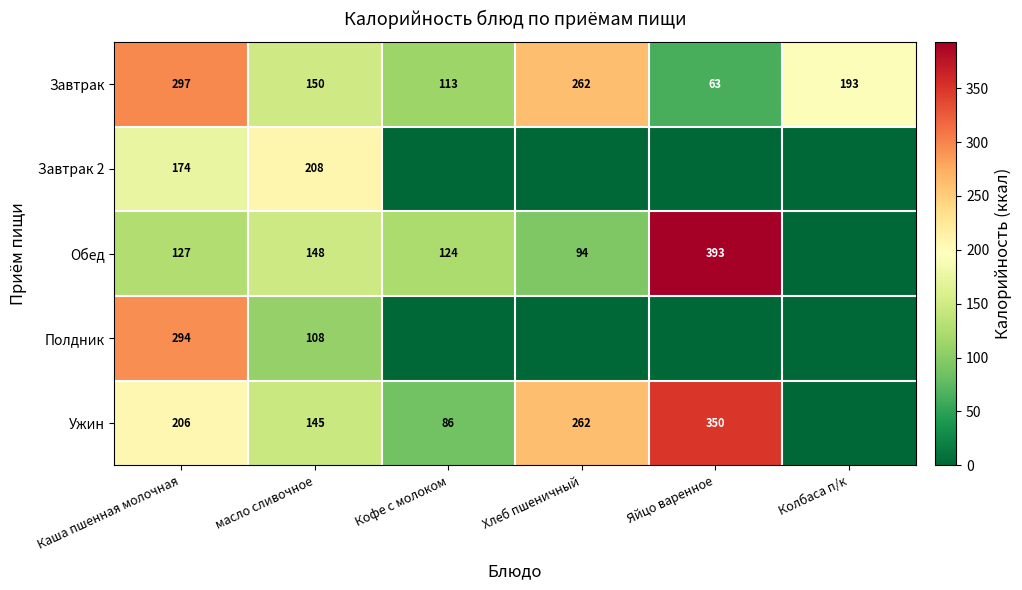

Is the value of Полдник at Каша пшенная молочная greater than the value of Обед at Хлеб пшеничный?

Yes